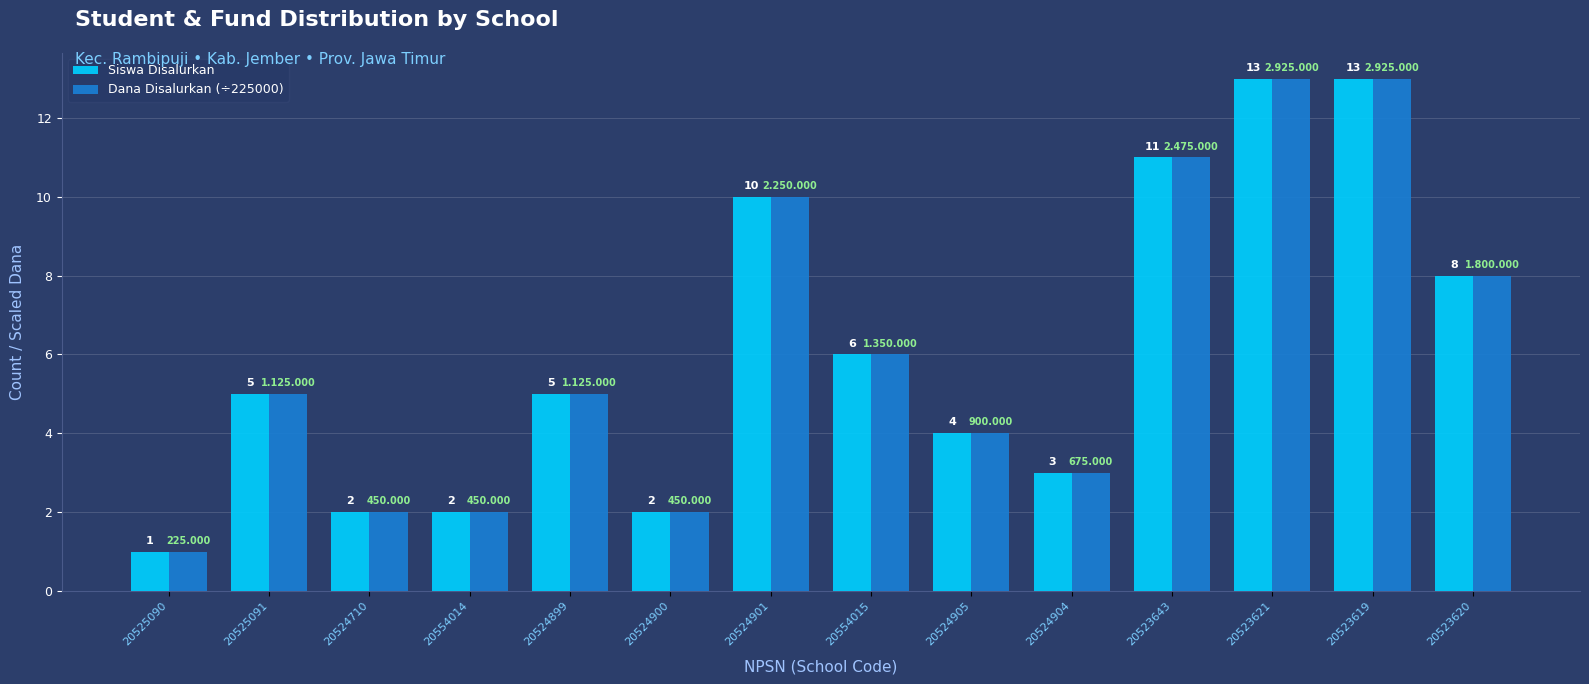

What are all the series names shown in the legend?

Siswa Disalurkan, Dana Disalurkan (÷225000)